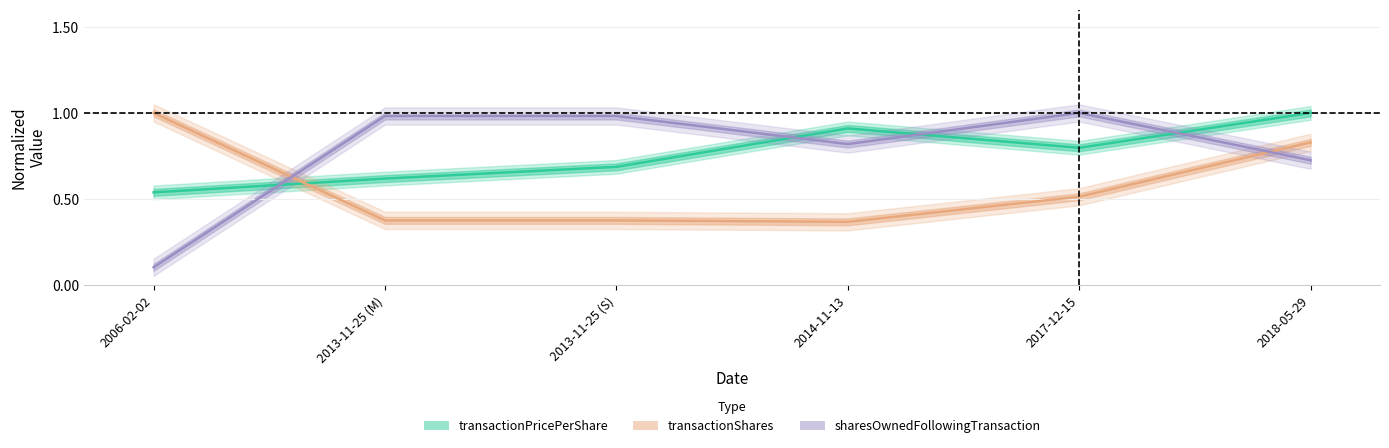

True or false: transactionShares has a value of 0.8 at 2018-05-29.

True